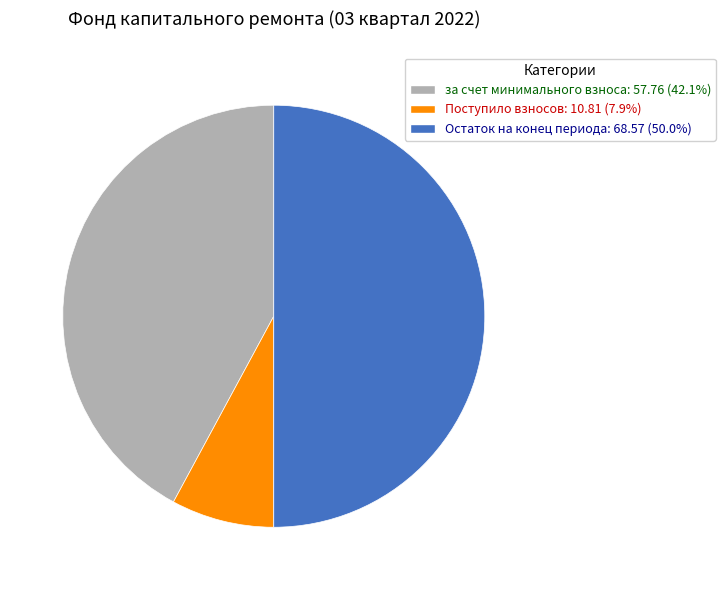

Combined, do Остаток на конец периода: 68.57 (50.0%) and за счет минимального взноса: 57.76 (42.1%) account for over 50%?

Yes